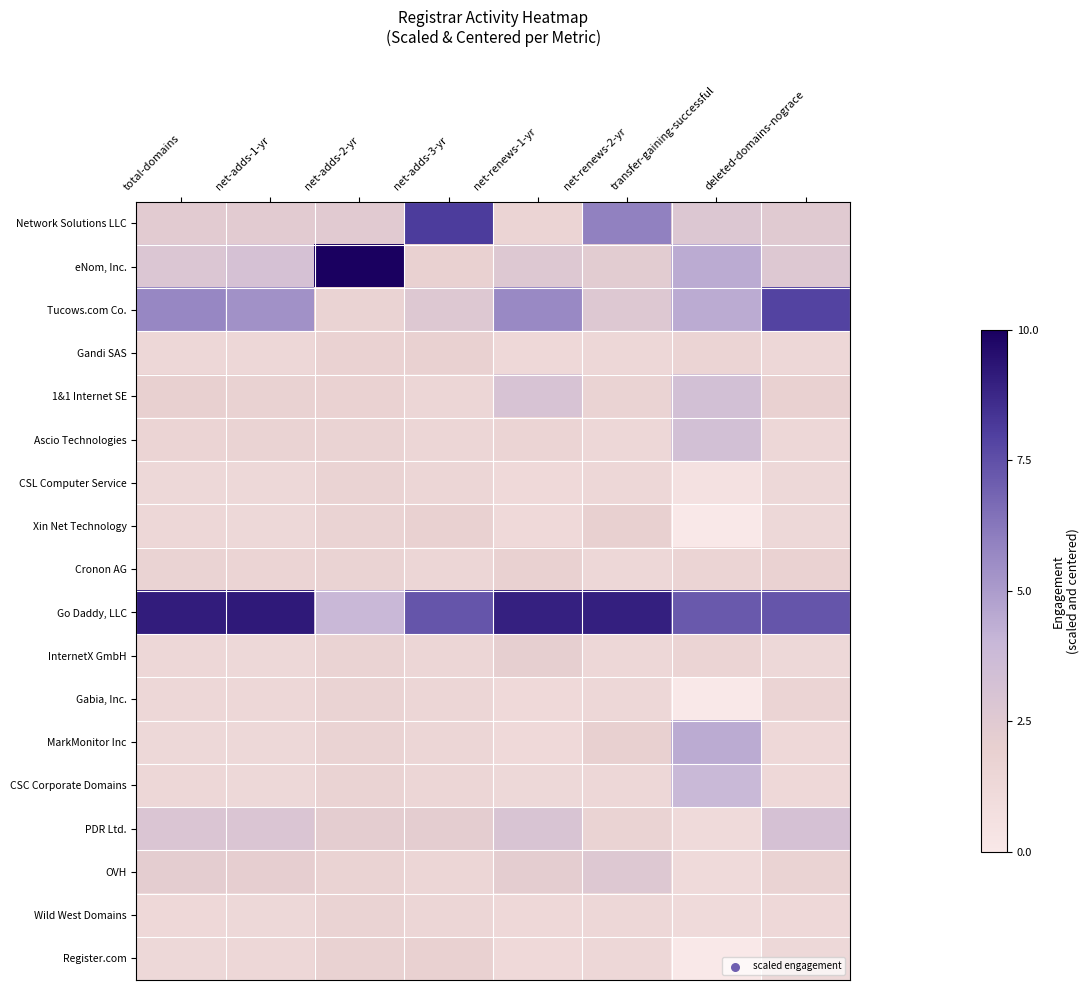

Rank the series by their maximum value, from highest to lowest.

eNom, Inc., Go Daddy, LLC, Network Solutions LLC, Tucows.com Co., MarkMonitor Inc, CSC Corporate Domains, 1&1 Internet SE, Ascio Technologies, PDR Ltd., OVH, InternetX GmbH, Xin Net Technology, Cronon AG, Gandi SAS, Register.com, CSL Computer Service, Wild West Domains, Gabia, Inc.